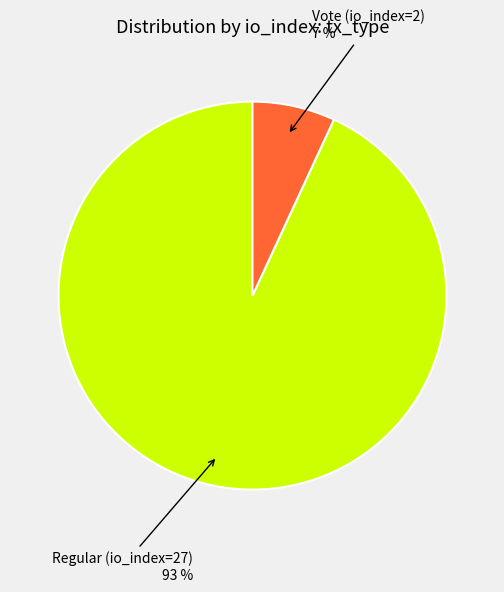

Does any single category account for the majority?

Yes